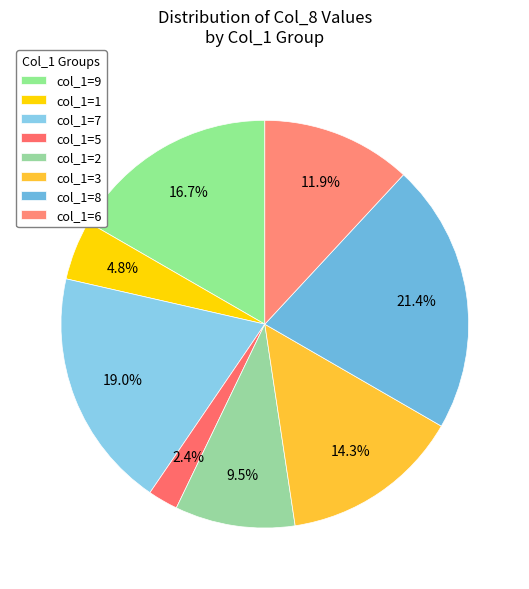

To the nearest percent, what is the difference between the largest and smallest slice percentages?

19%